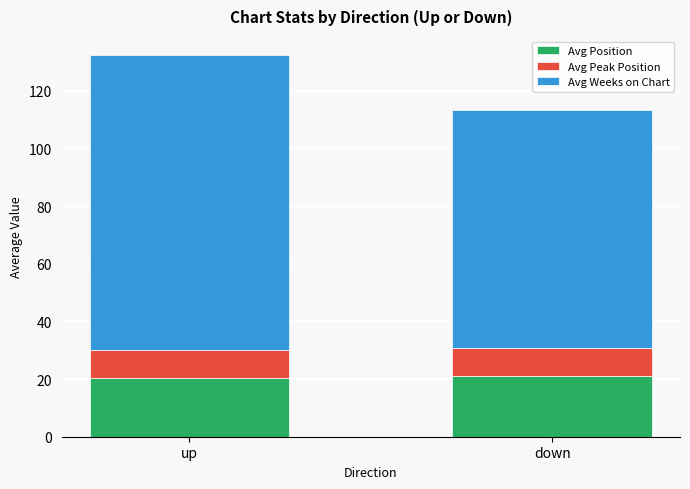

What is the lowest value of the Avg Position series?

20.2